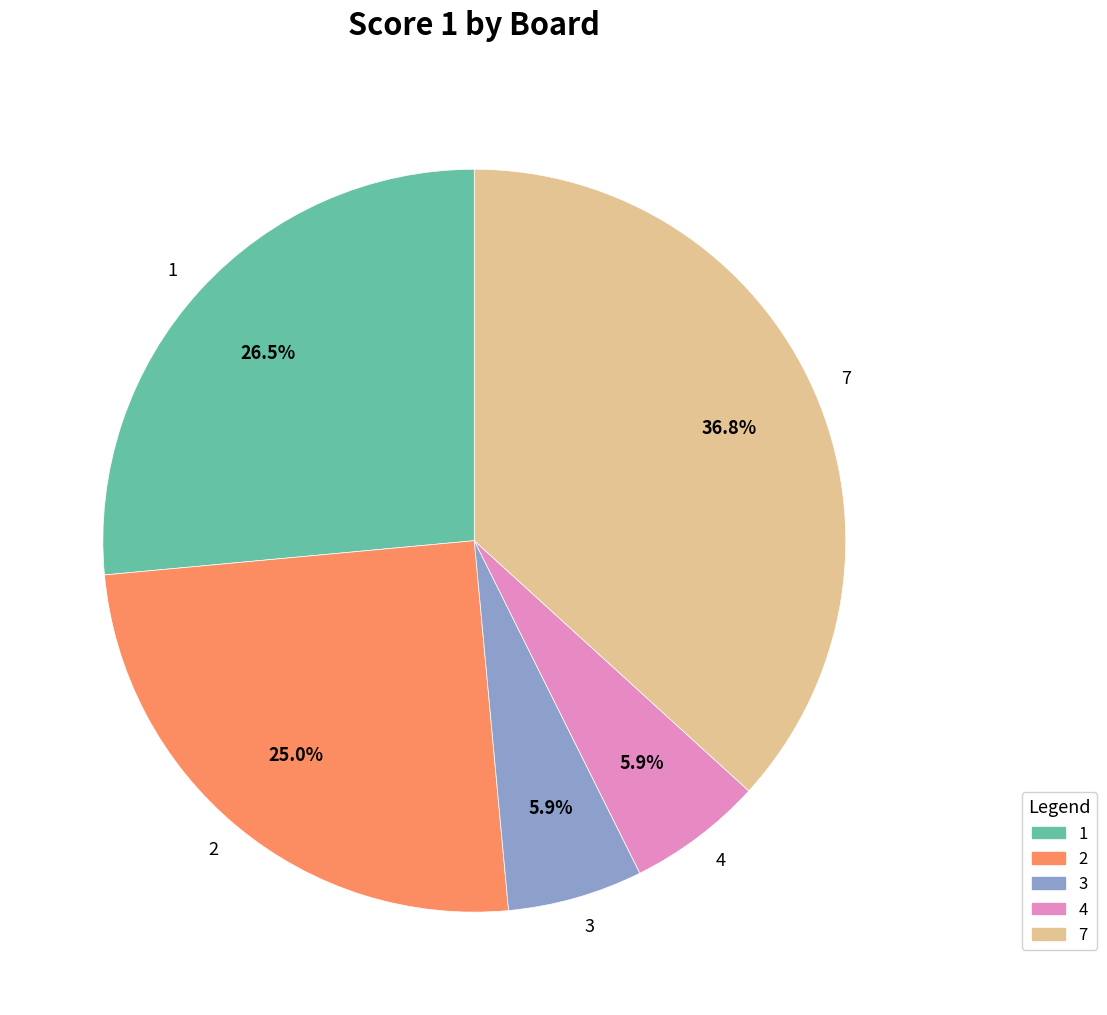

How much of the chart is everything except 7?

63.2%